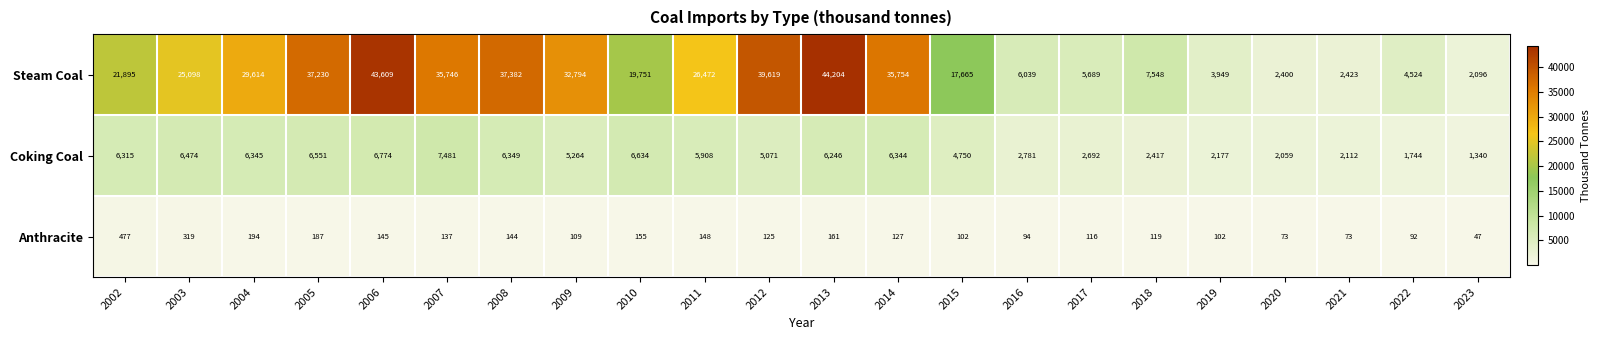

Which series has the largest total across all categories?

Steam Coal